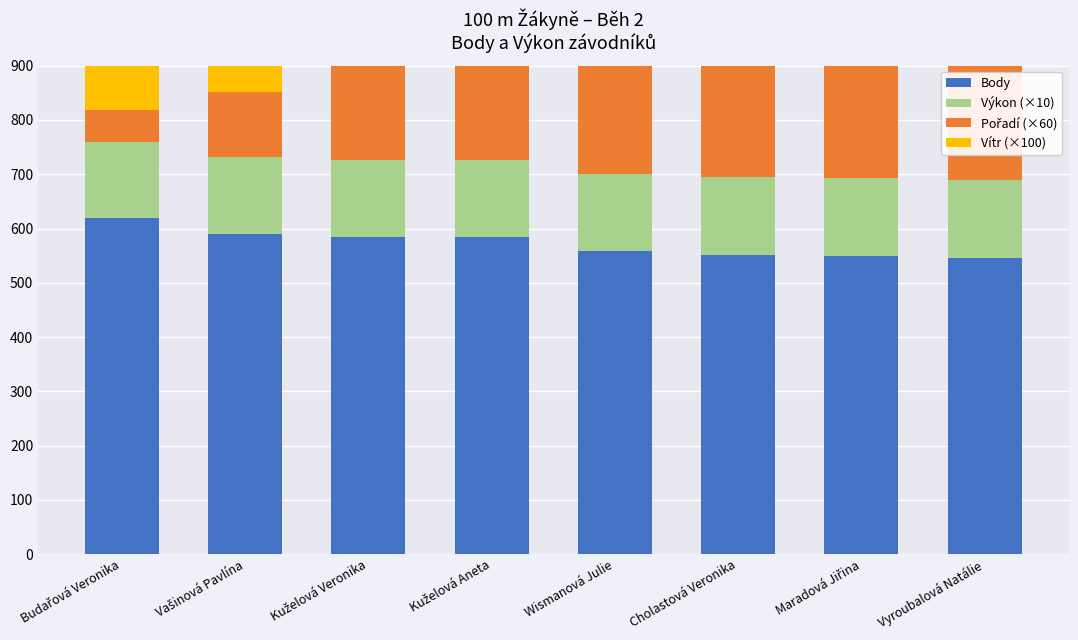

Rank the series by their maximum value, from lowest to highest.

Výkon (×10), Vítr (×100), Pořadí (×60), Body